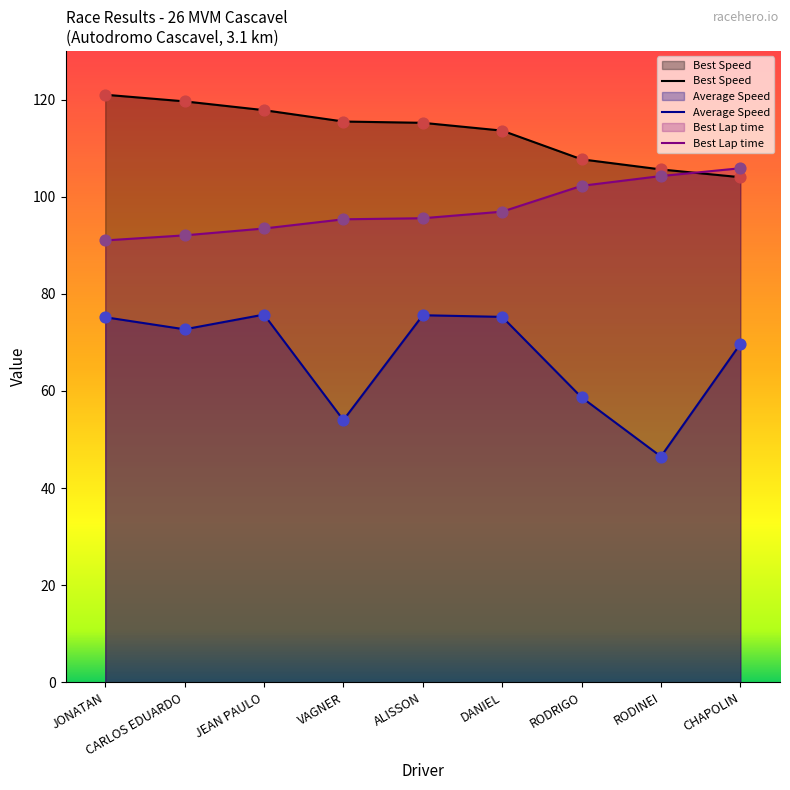

Is the value of Best Lap time at JEAN PAULO greater than the value of Average Speed at DANIEL?

Yes